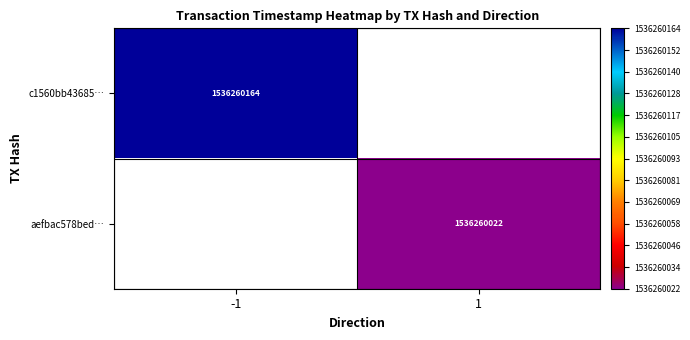

True or false: c1560bb43685… has a value of 1536260164 at -1.

True